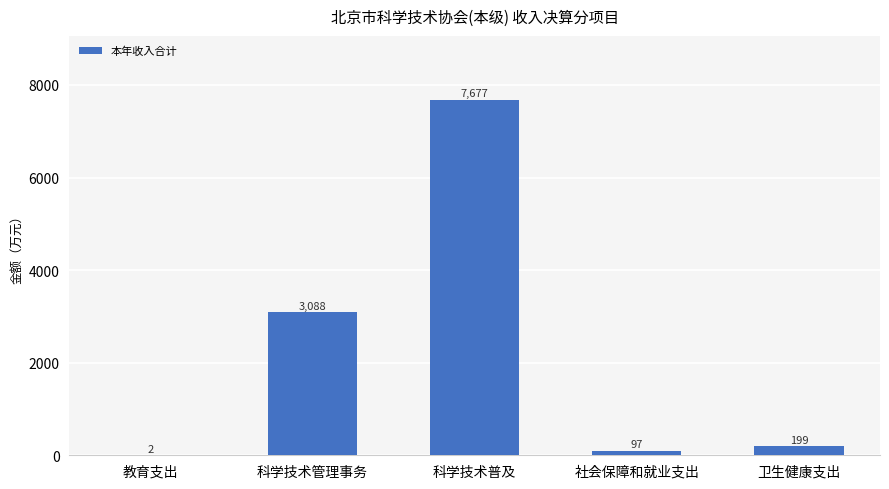

What is the greatest value displayed?

7677.1